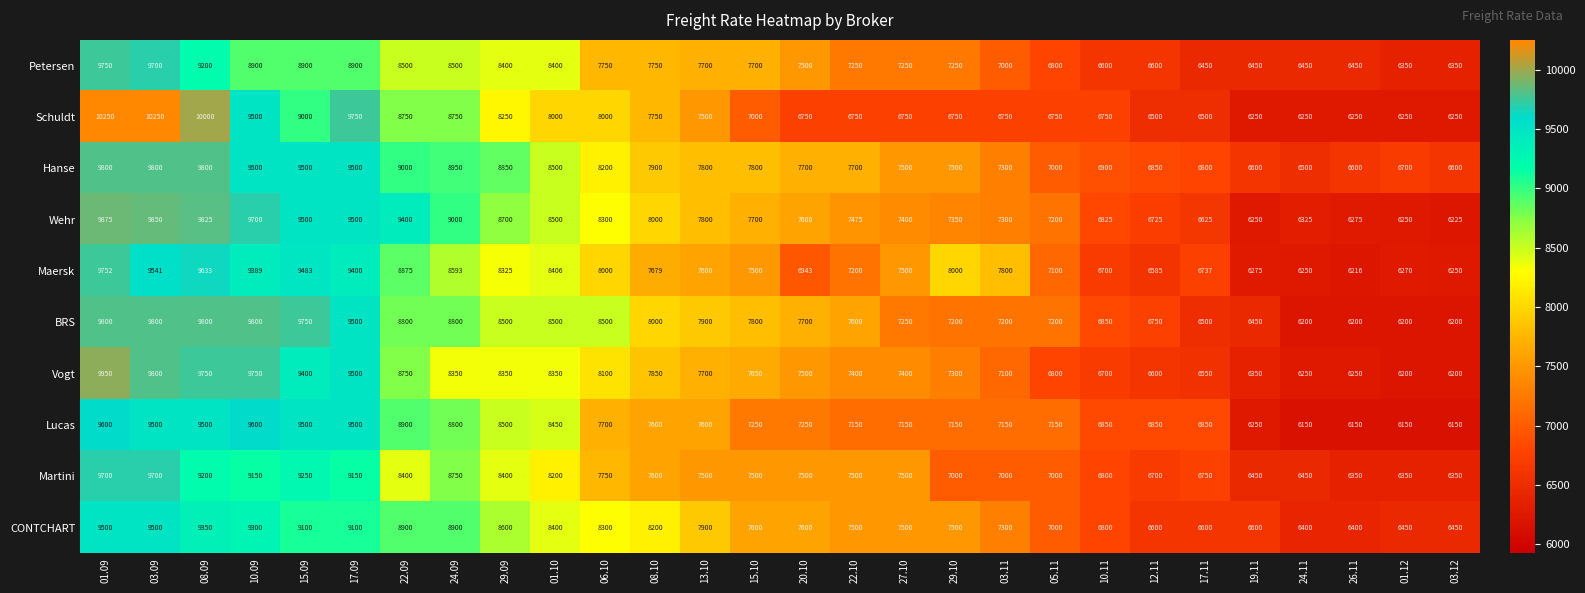

What is the total value across all series at 06.10?

80600